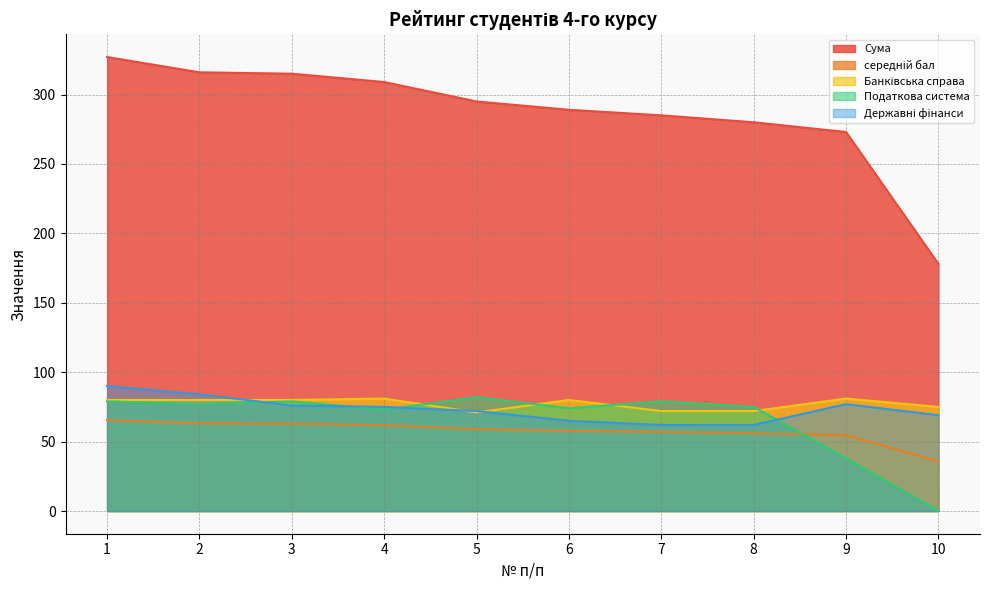

Which category has the highest value across all series?

1